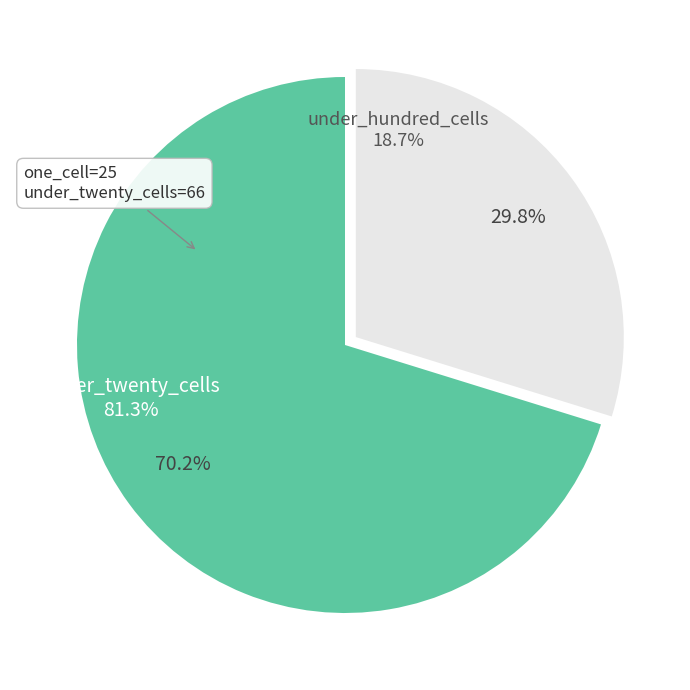

What is the ratio of the value at under_hundred_cells to the value at under_twenty_cells?

0.4